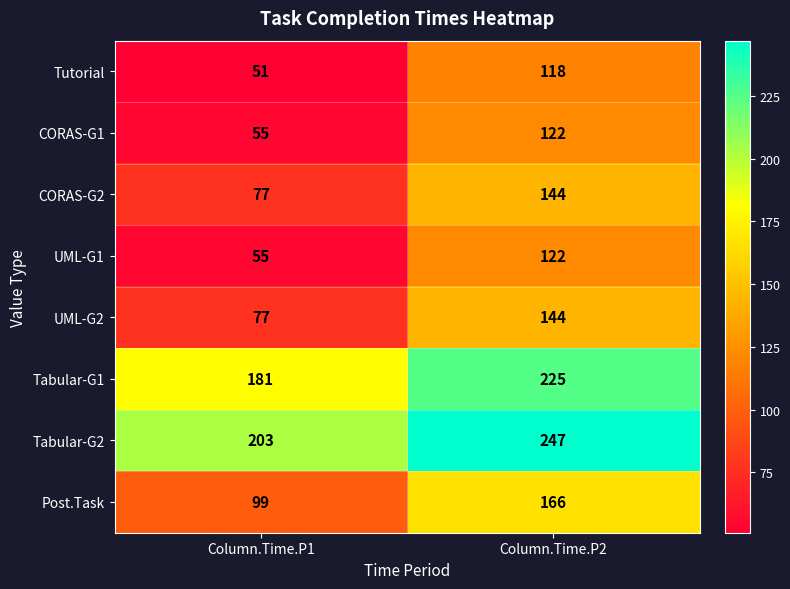

Read the CORAS-G2 value at Column.Time.P1.

77